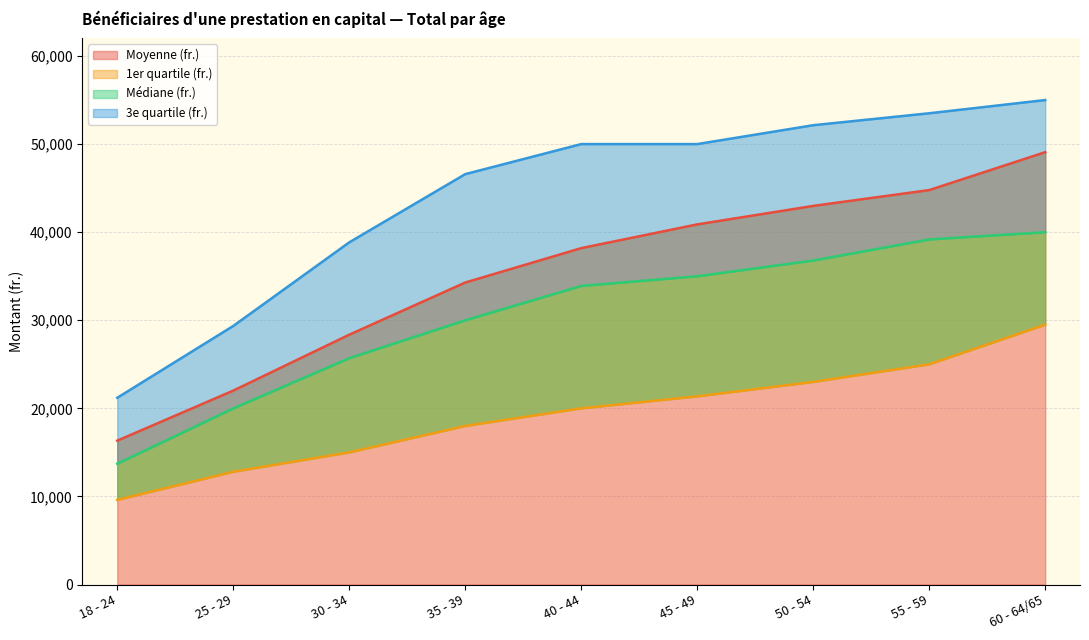

What is the approximate value of 3e quartile (fr.) at 45 - 49?

50000.0